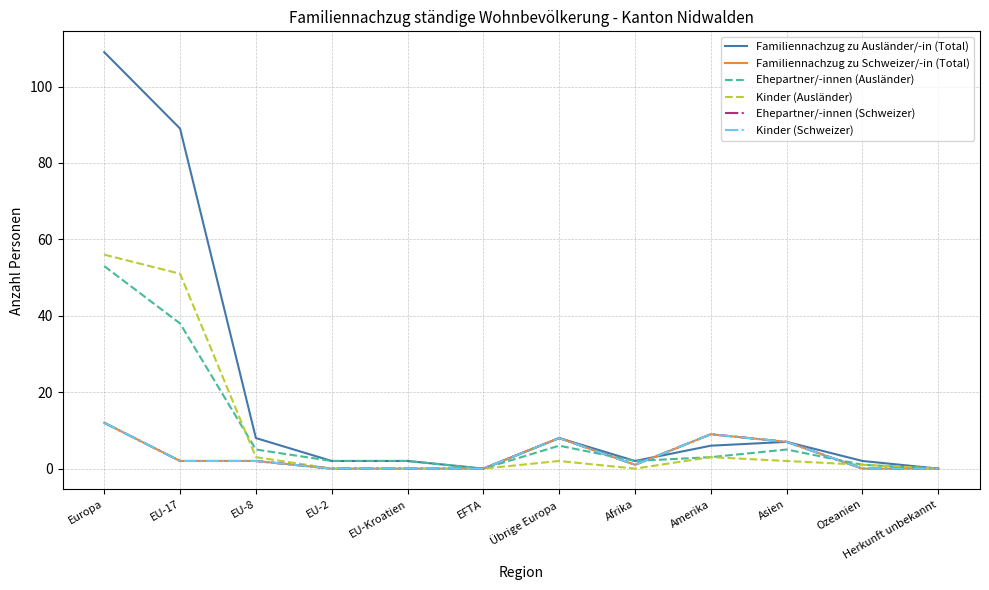

Does the chart have visible grid lines?

Yes